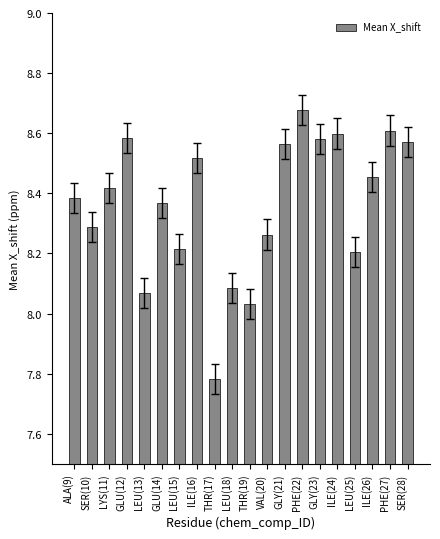

Are the bars horizontal?

No